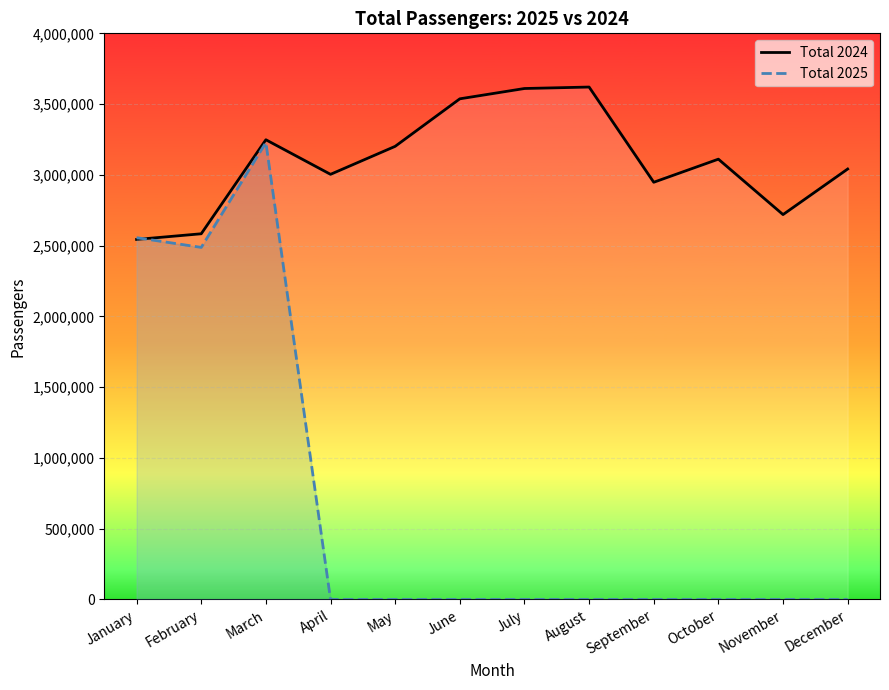

The value of Total 2024 at August is 5096370. True or false?

False